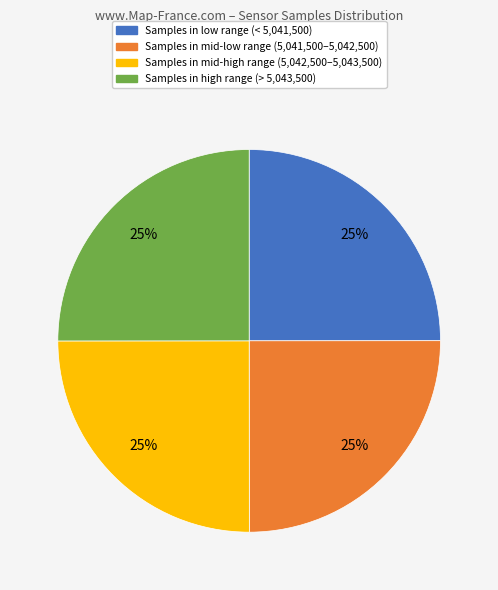

To the nearest percent, what is the combined percentage of Samples in mid-high range (5,042,500–5,043,500) and Samples in high range (> 5,043,500)?

50%